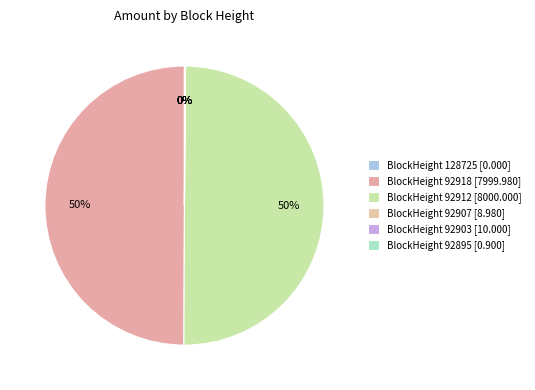

How many slices are in this pie chart?

6